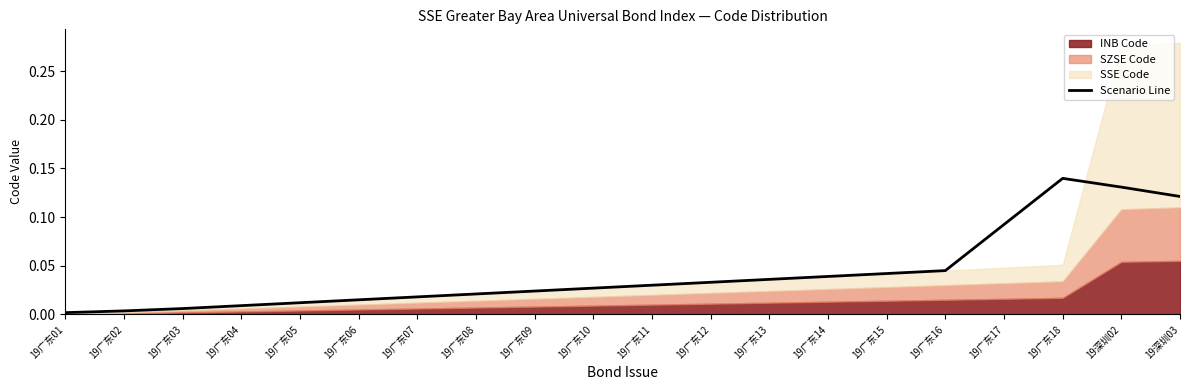

List the labels in order of value, largest first.

19广东18, 19深圳02, 19深圳03, 19广东17, 19广东16, 19广东15, 19广东14, 19广东13, 19广东12, 19广东11, 19广东10, 19广东09, 19广东08, 19广东07, 19广东06, 19广东05, 19广东04, 19广东03, 19广东02, 19广东01